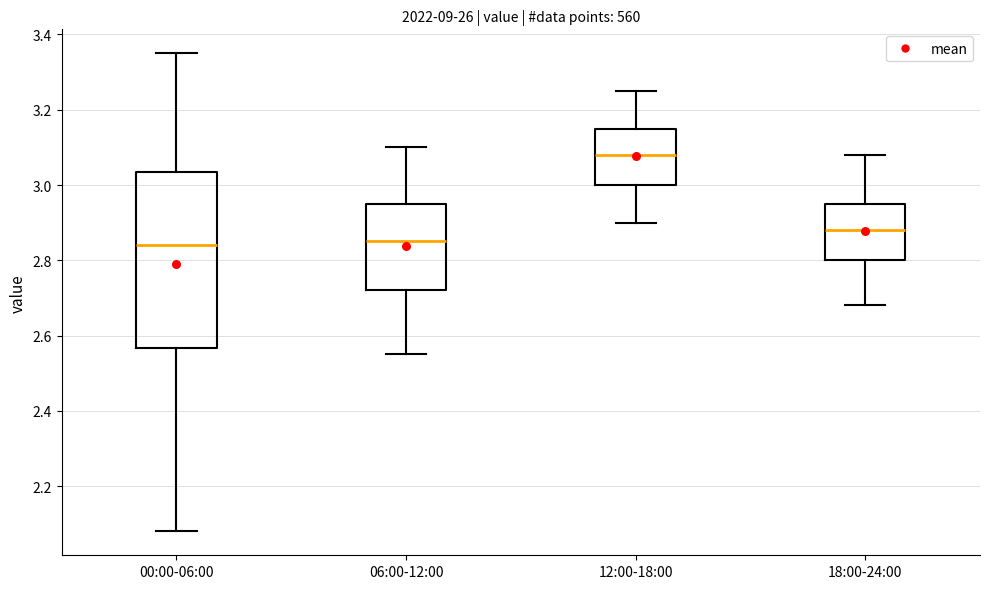

Where is the upper edge of the box for 18:00-24:00 on the y-axis? The values are not printed on the chart, so give them approximately, as read against the axis.

2.96